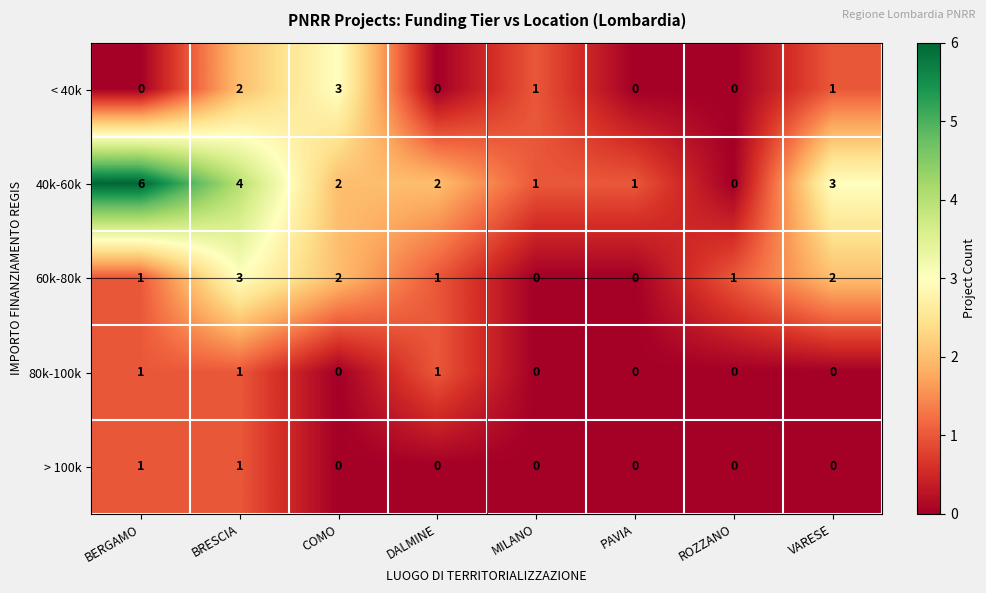

How many series are shown in this chart?

5